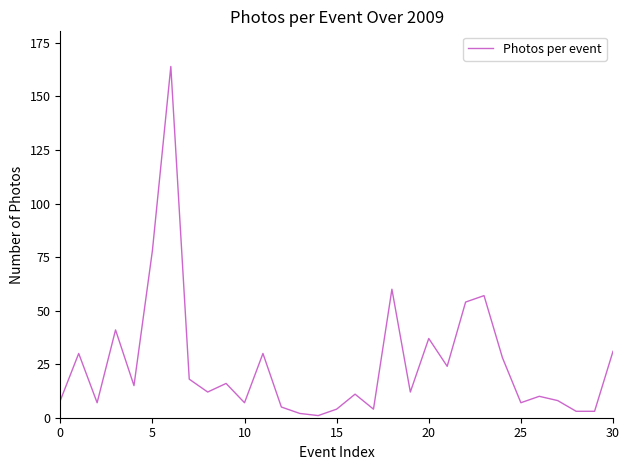

What is the maximum value shown in the chart?

164